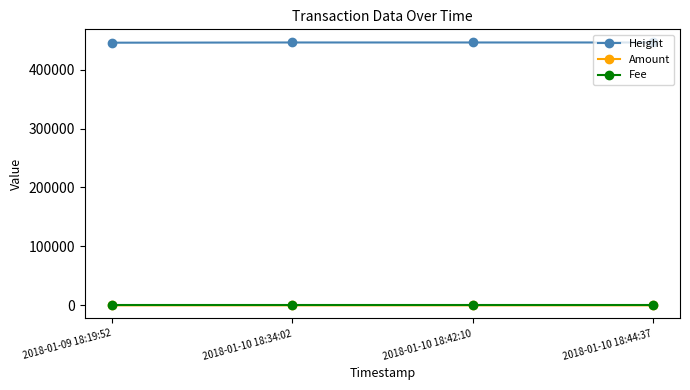

What is the label of the 3rd point from the left?

2018-01-10 18:42:10